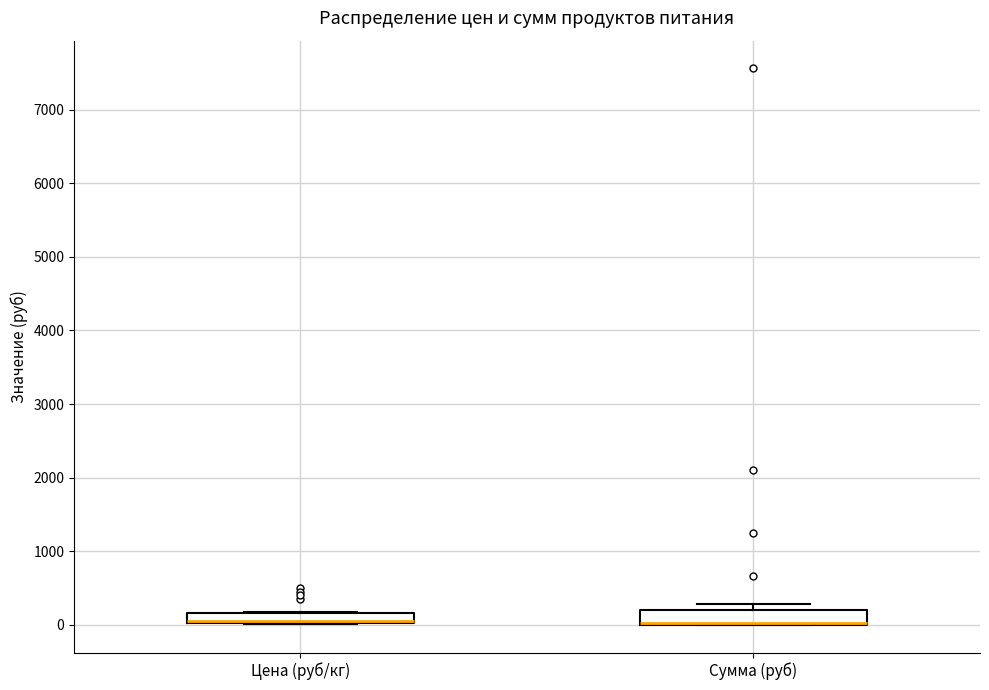

Where is the upper edge of the box for Сумма (руб) on the y-axis? The values are not printed on the chart, so give them approximately, as read against the axis.

200